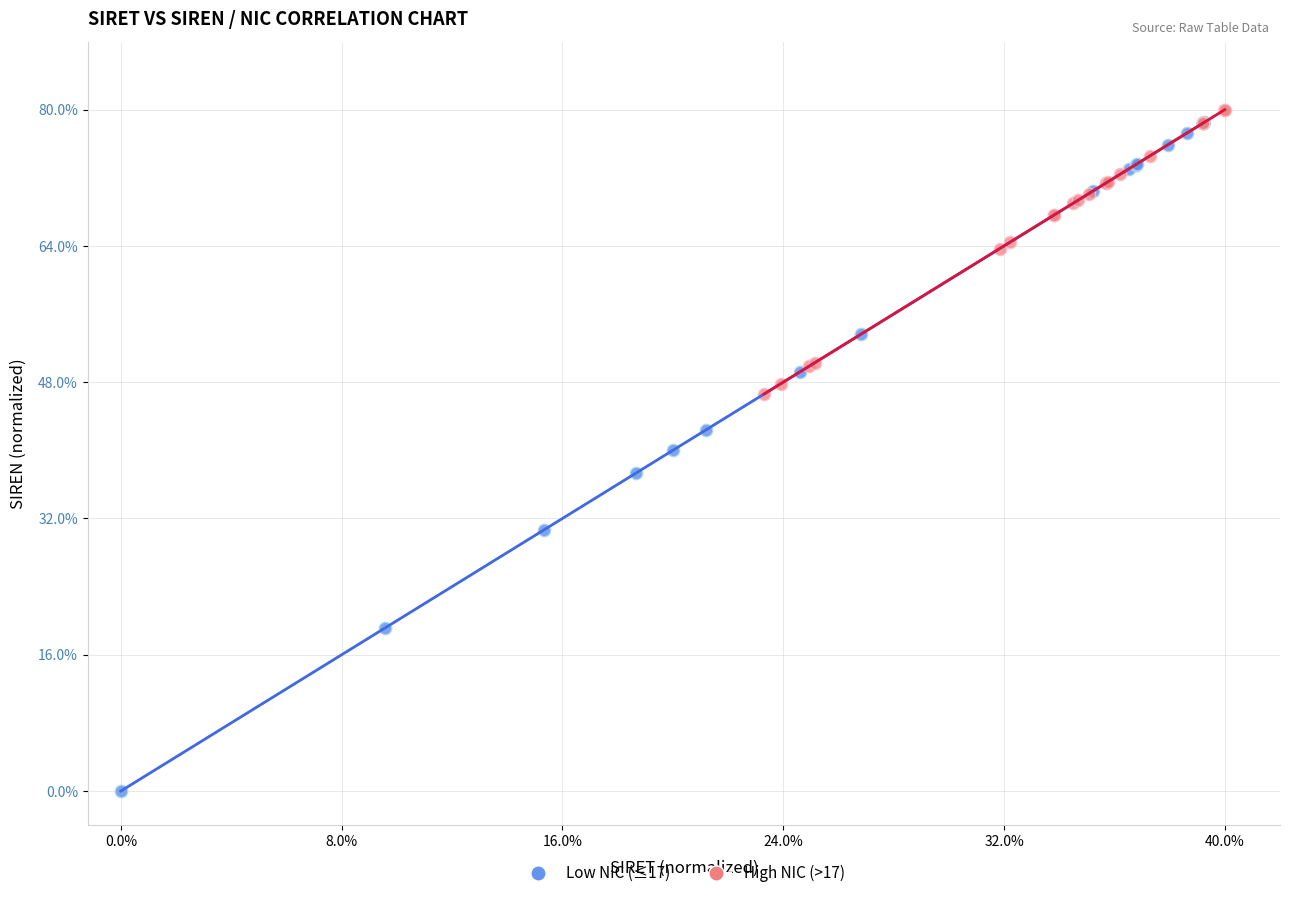

What are all the series names shown in the legend?

Low NIC (≤17), High NIC (>17)